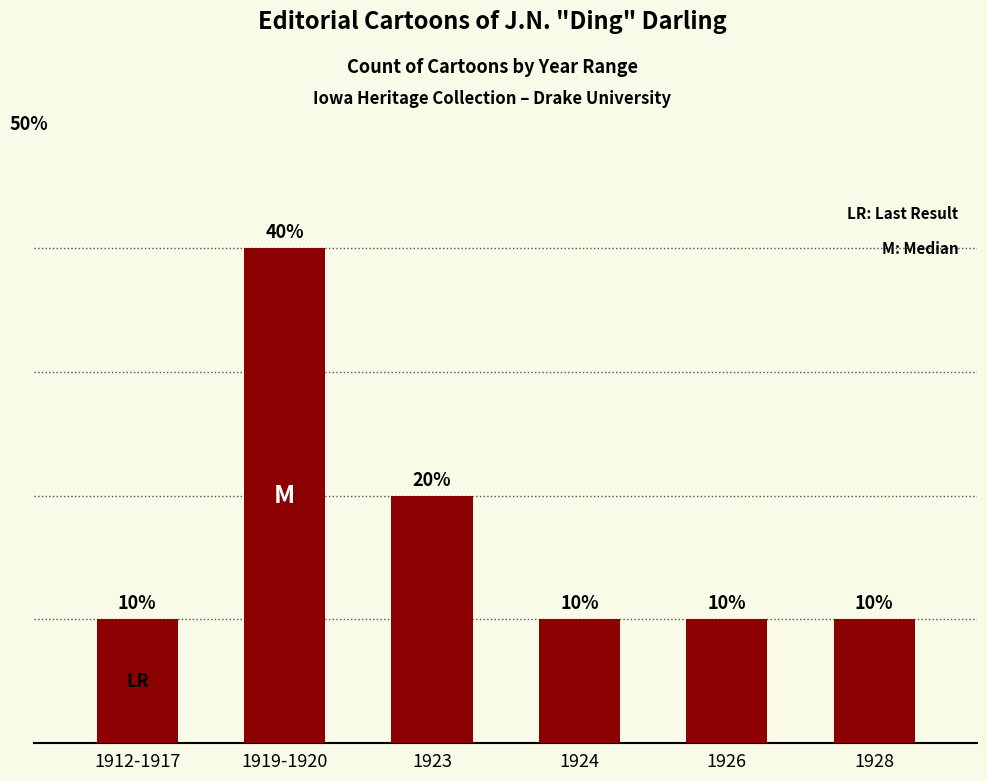

Is it true that the value at 1912-1917 is 1?

False